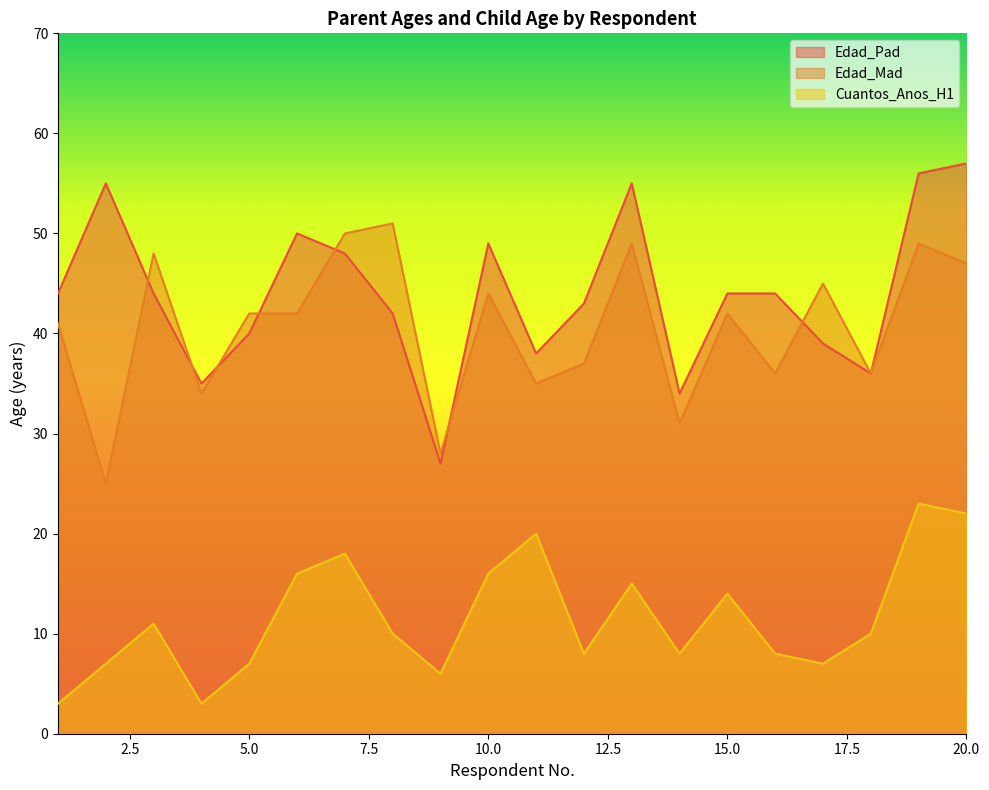

Reading left to right, extract all data points from this chart.

Edad_Pad: 1=44	2=55	3=44	4=35	5=40	6=50	7=48	8=42	9=27	10=49	11=38	12=43	13=55	14=34	15=44	16=44	17=39	18=36	19=56	20=57
Edad_Mad: 1=41	2=25	3=48	4=34	5=42	6=42	7=50	8=51	9=28	10=44	11=35	12=37	13=49	14=31	15=42	16=36	17=45	18=36	19=49	20=47
Cuantos_Anos_H1: 1=3	2=7	3=11	4=3	5=7	6=16	7=18	8=10	9=6	10=16	11=20	12=8	13=15	14=8	15=14	16=8	17=7	18=10	19=23	20=22